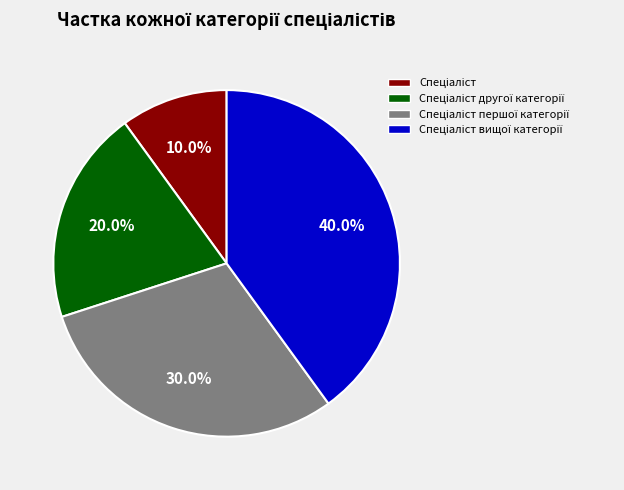

Is there a majority slice in this chart?

No